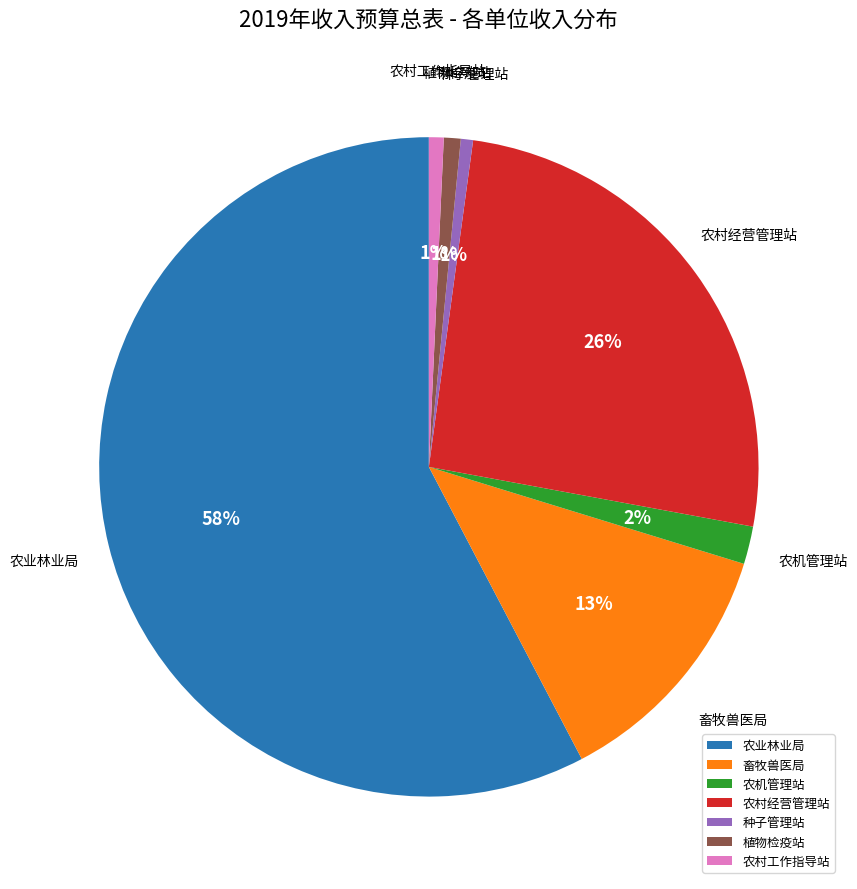

True or false: 种子管理站 accounts for 11% of the total.

False